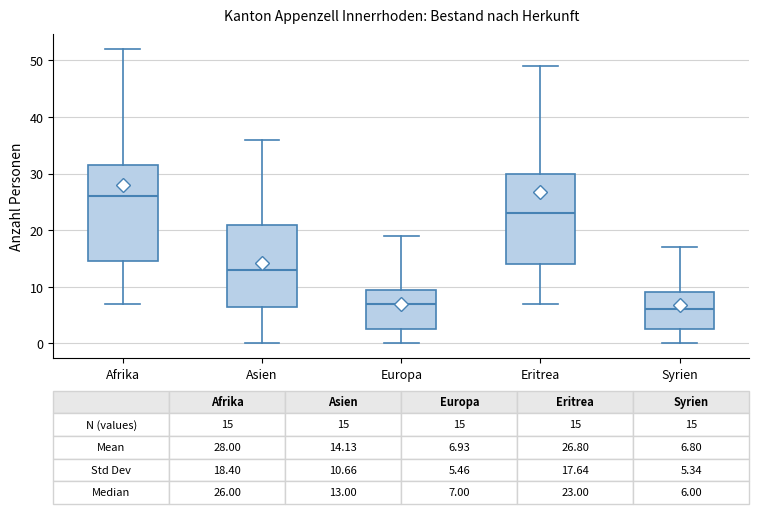

Which box has the lowest median line?

Syrien